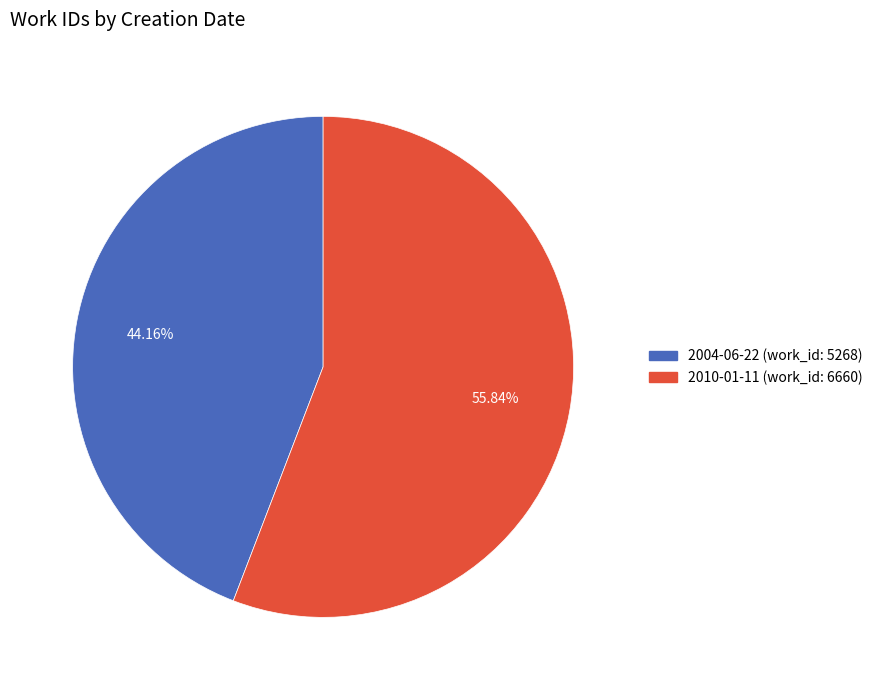

Is there a majority slice in this chart?

Yes